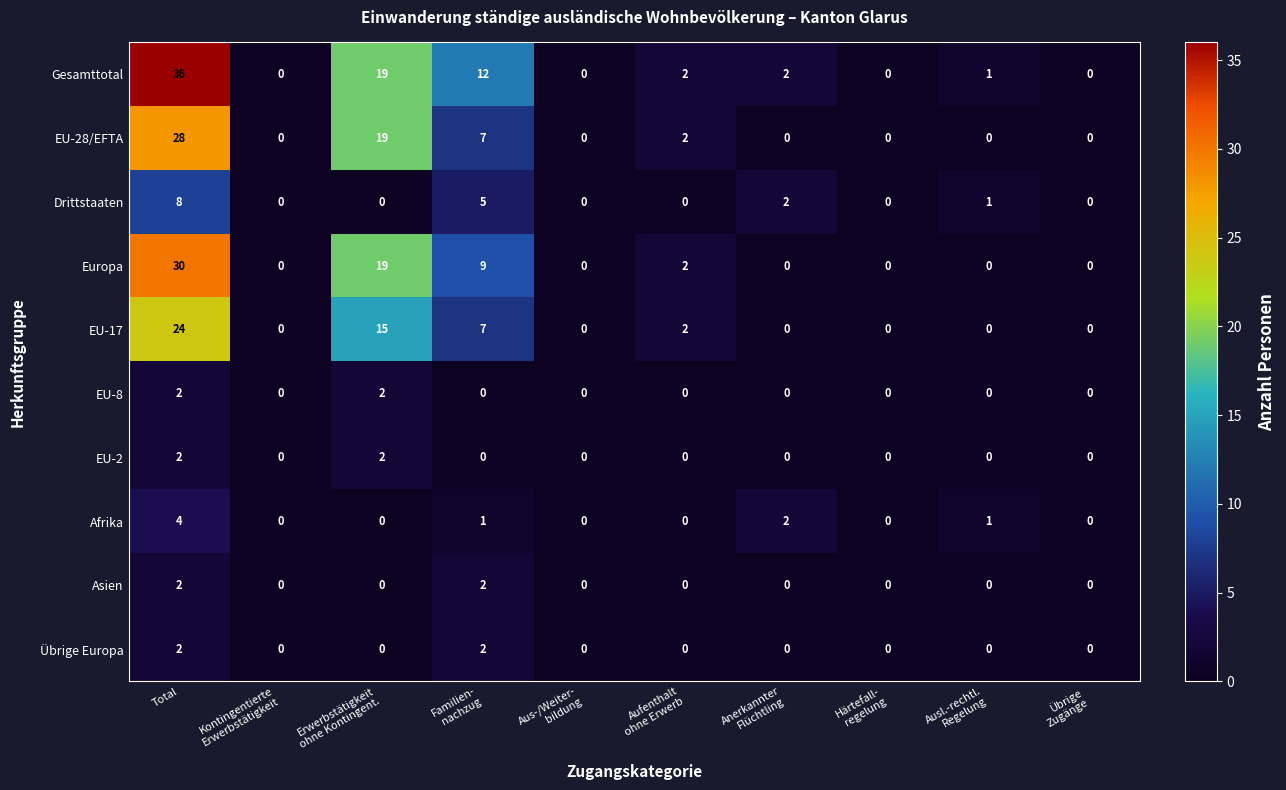

How many positive values does the EU-28/EFTA series have?

4